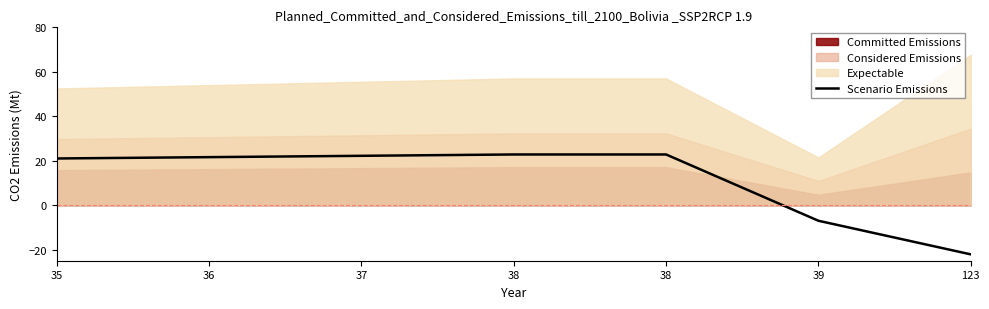

True or false: the data has more than 1 interior local peaks.

False